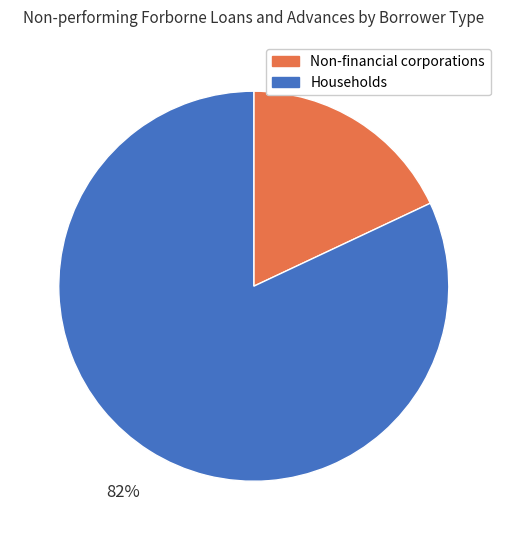

Count the number of slices in the pie.

2